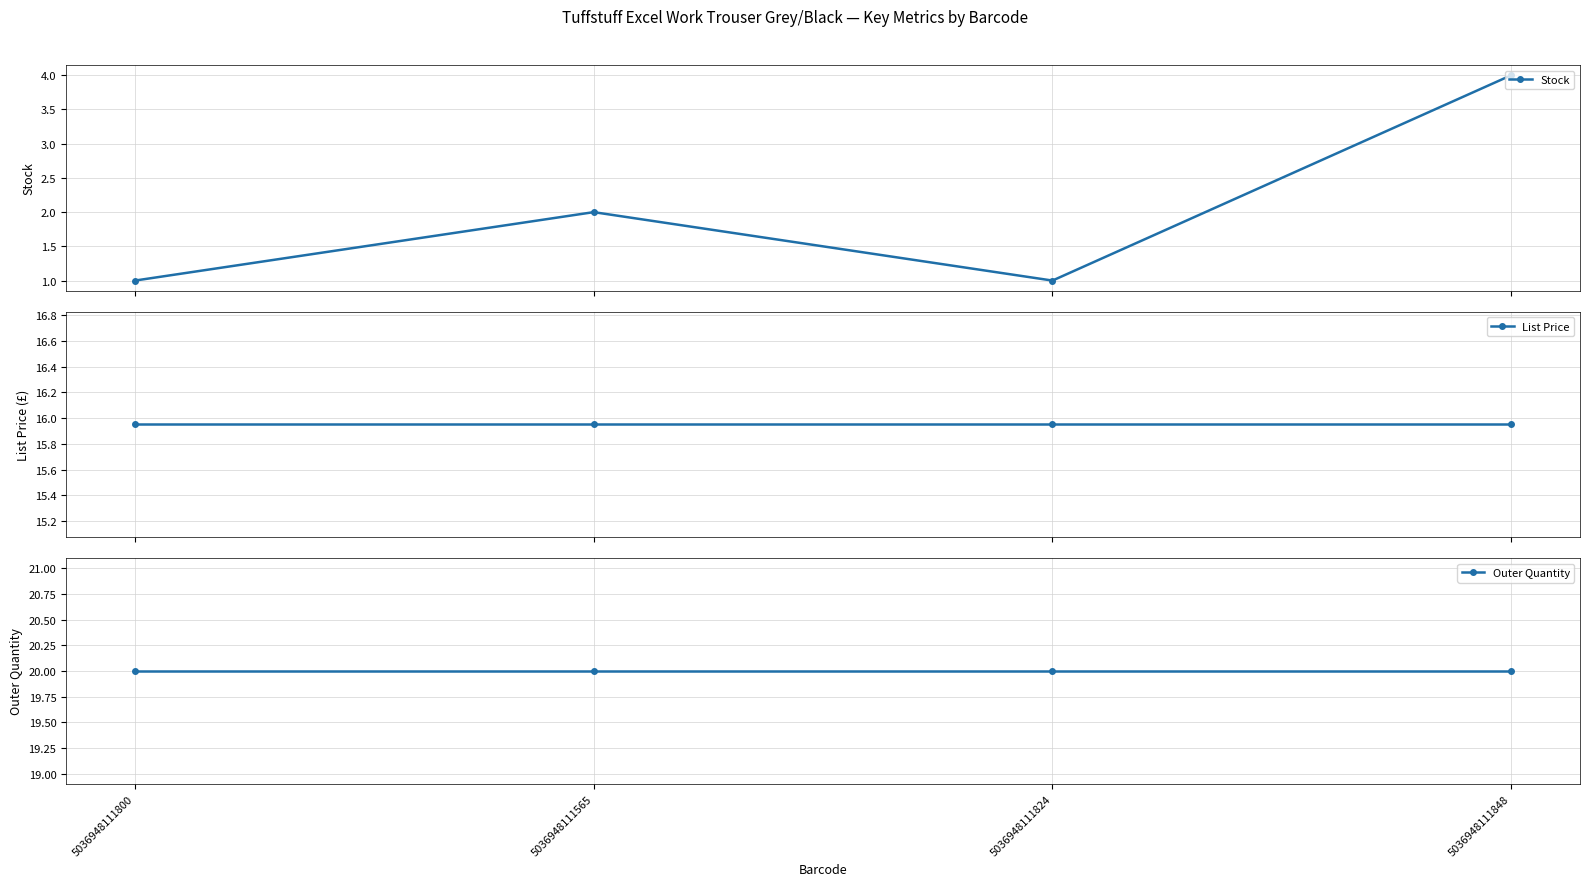

List the series in order of their peak value, highest first.

Outer Quantity, List Price, Stock